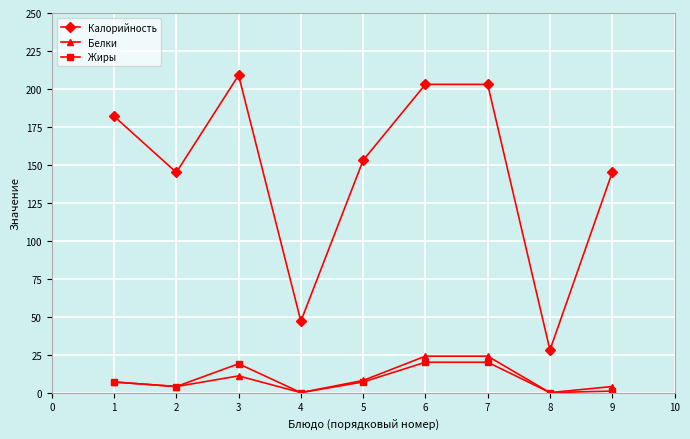

Reading right to left, list all the values displayed in this chart.

Калорийность: 145	28	203	203	153	47	209	145	182
Белки: 4	0	24	24	8	0	11	4	7
Жиры: 1	0	20	20	7	0	19	4	7